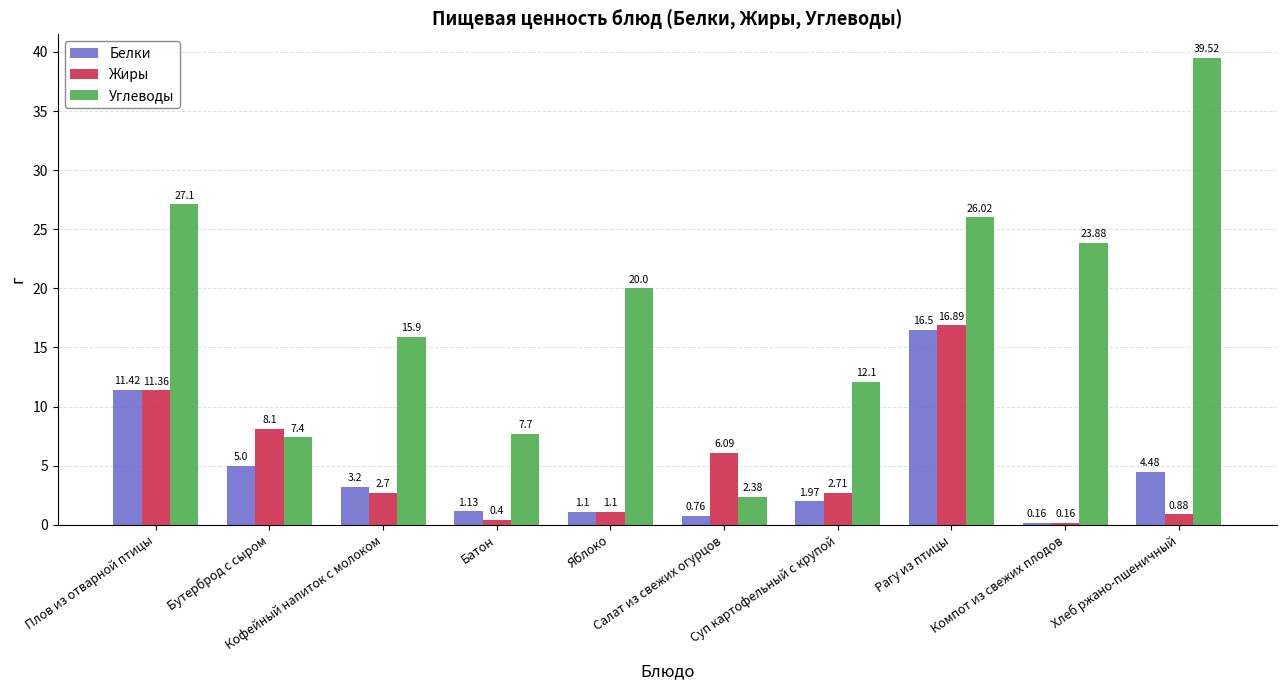

Which category has the lowest value in the Углеводы series?

Салат из свежих огурцов